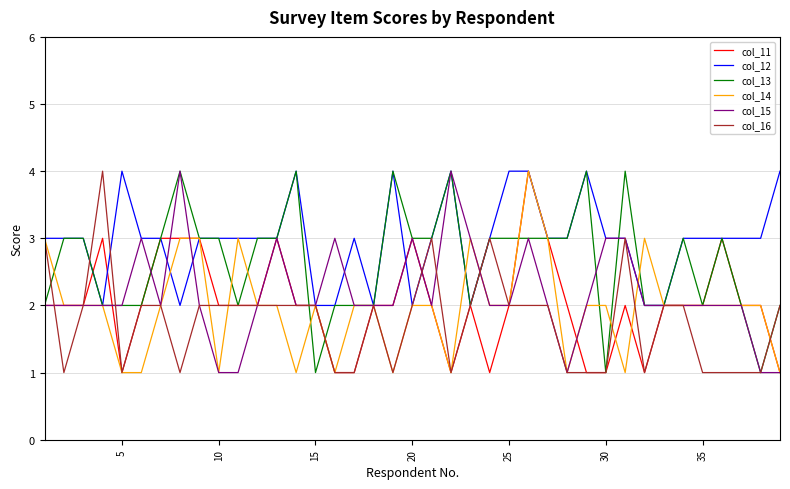

Which series has the largest total across all categories?

col_12